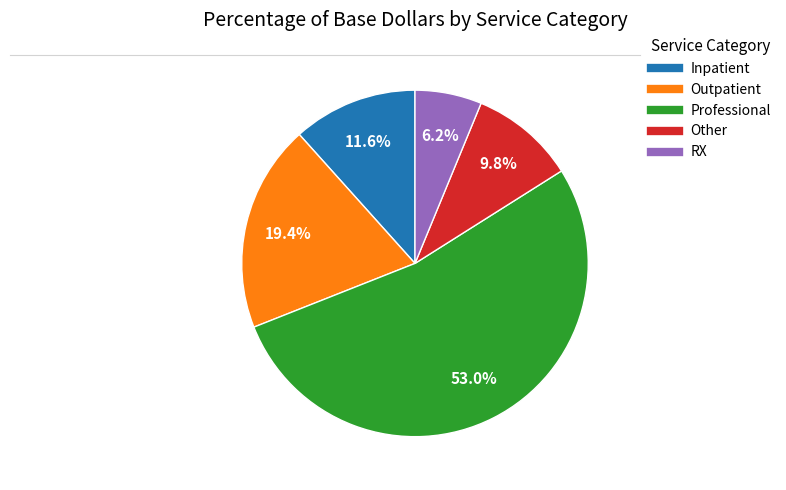

Does any single category account for the majority?

Yes